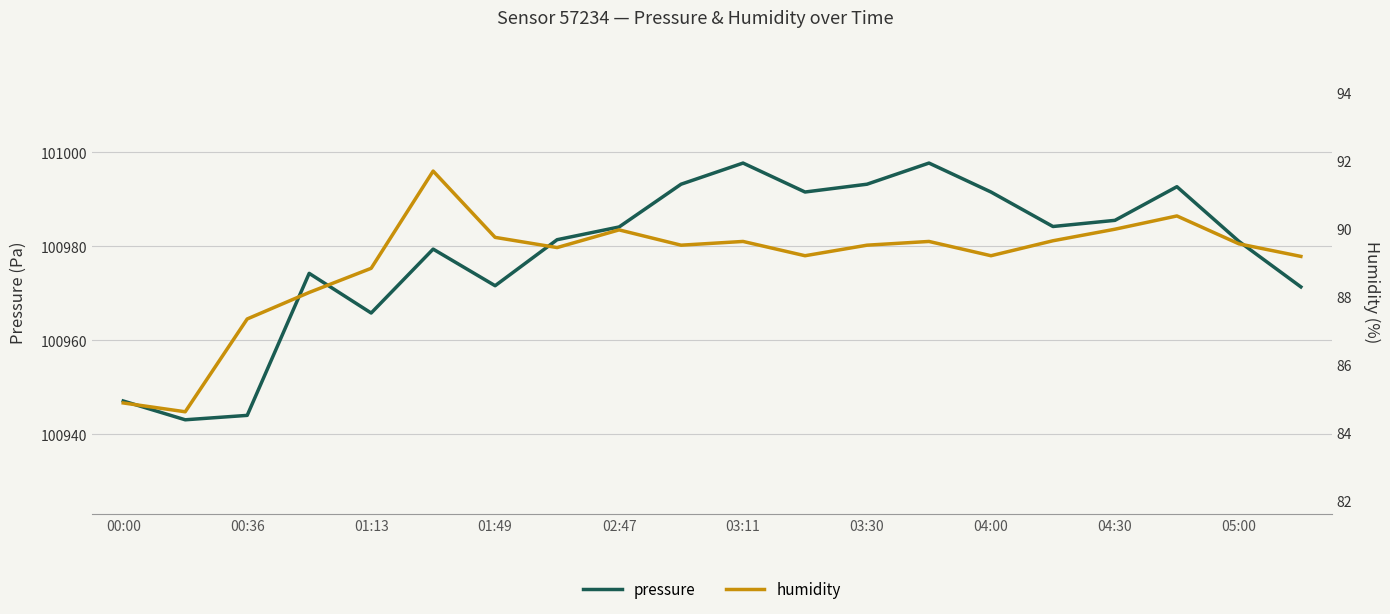

True or false: humidity and pressure intersect in this chart.

False